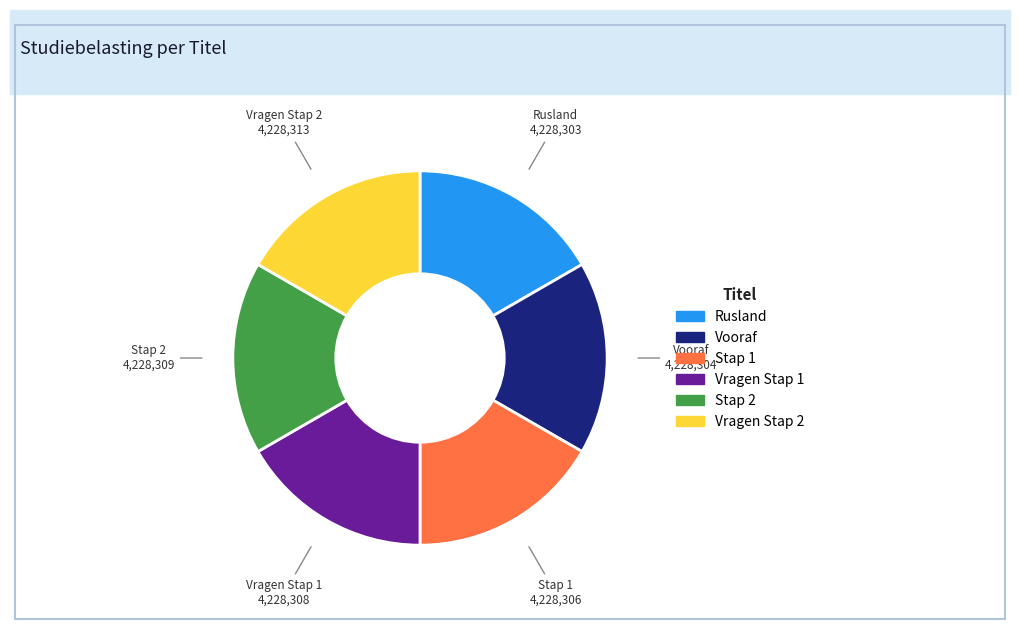

Is there a majority slice in this chart?

No